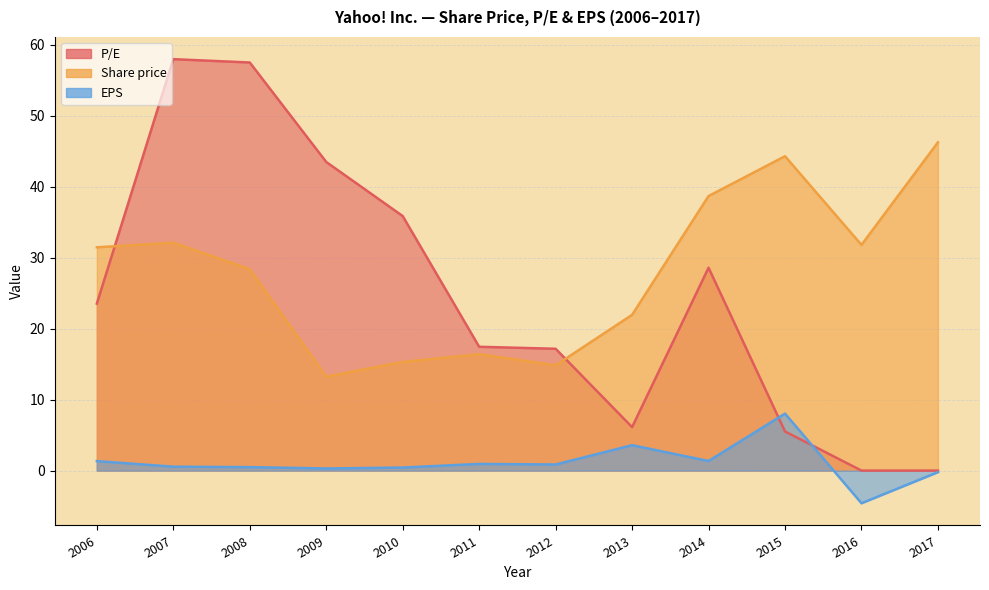

How many lines are shown in the chart?

3